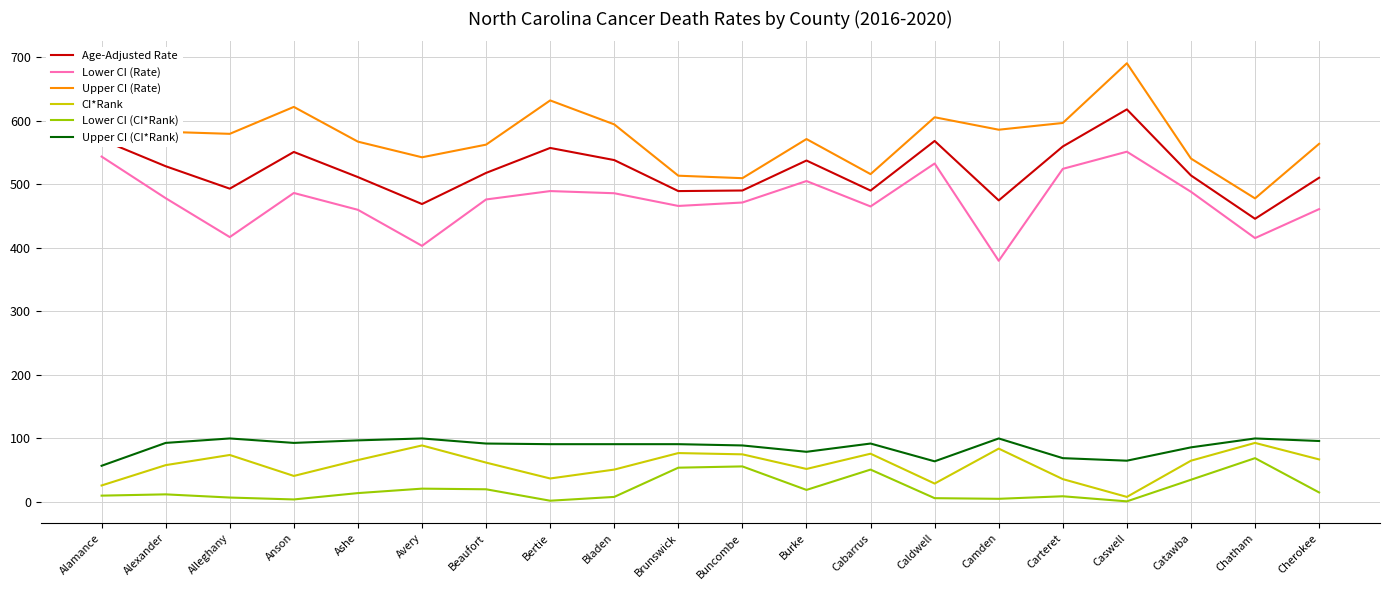

Which series has the widest spread of values?

Upper CI (Rate)